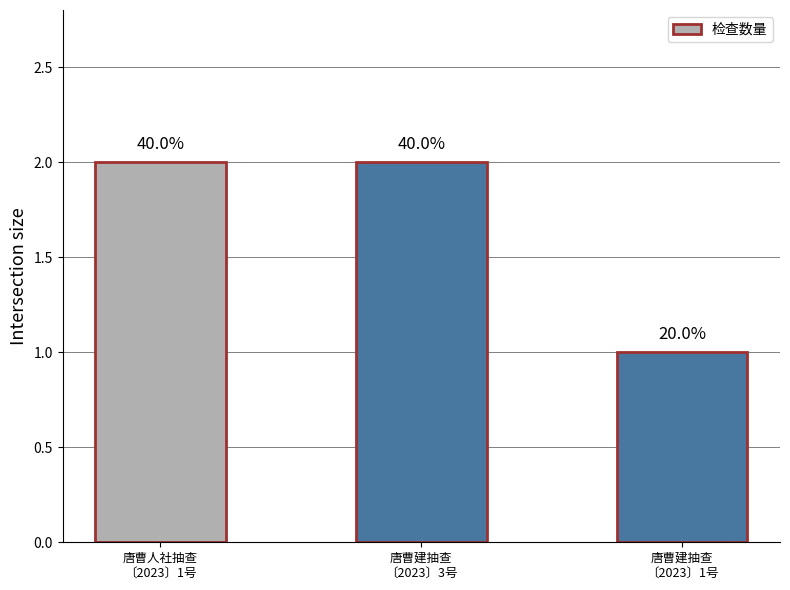

List the labels in order of value, smallest first.

唐曹建抽查
〔2023〕1号, 唐曹人社抽查
〔2023〕1号, 唐曹建抽查
〔2023〕3号